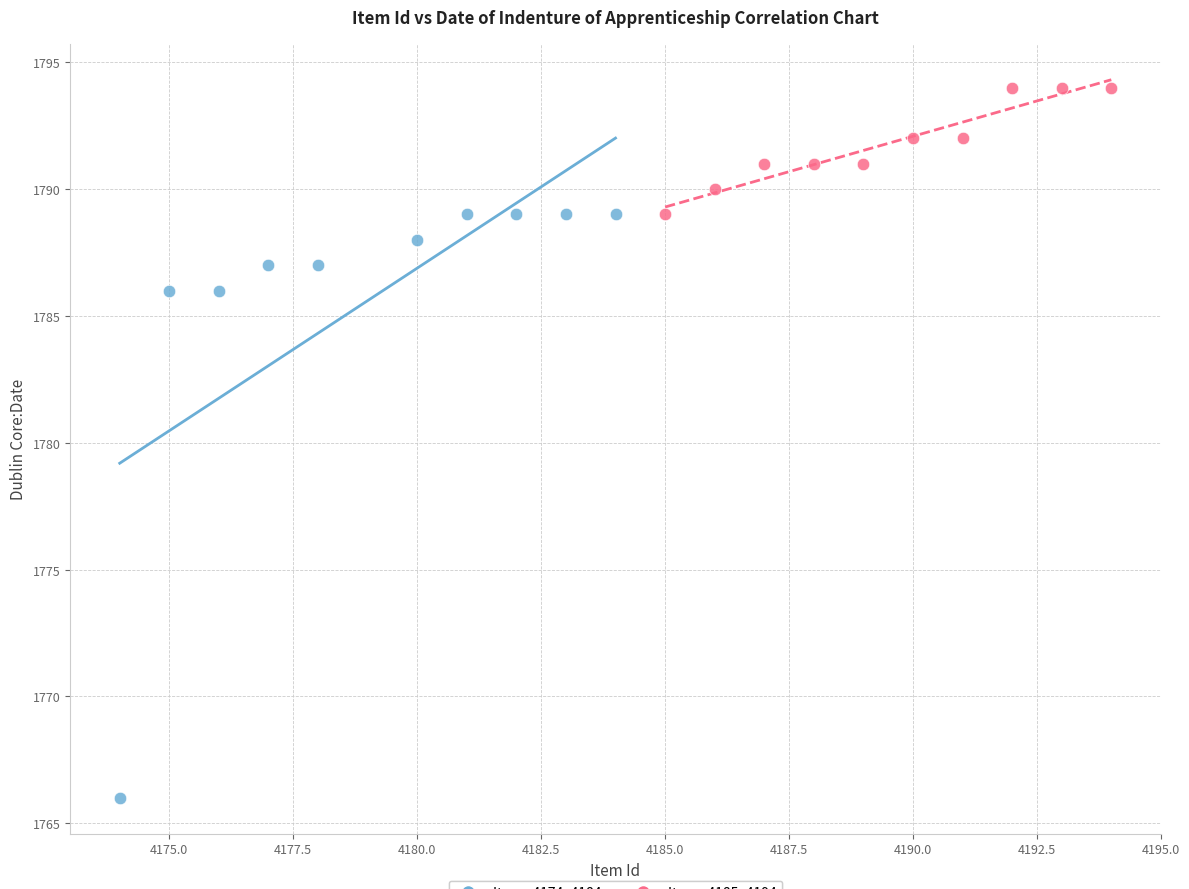

Which series reaches the minimum Y coordinate?

Items 4174–4184